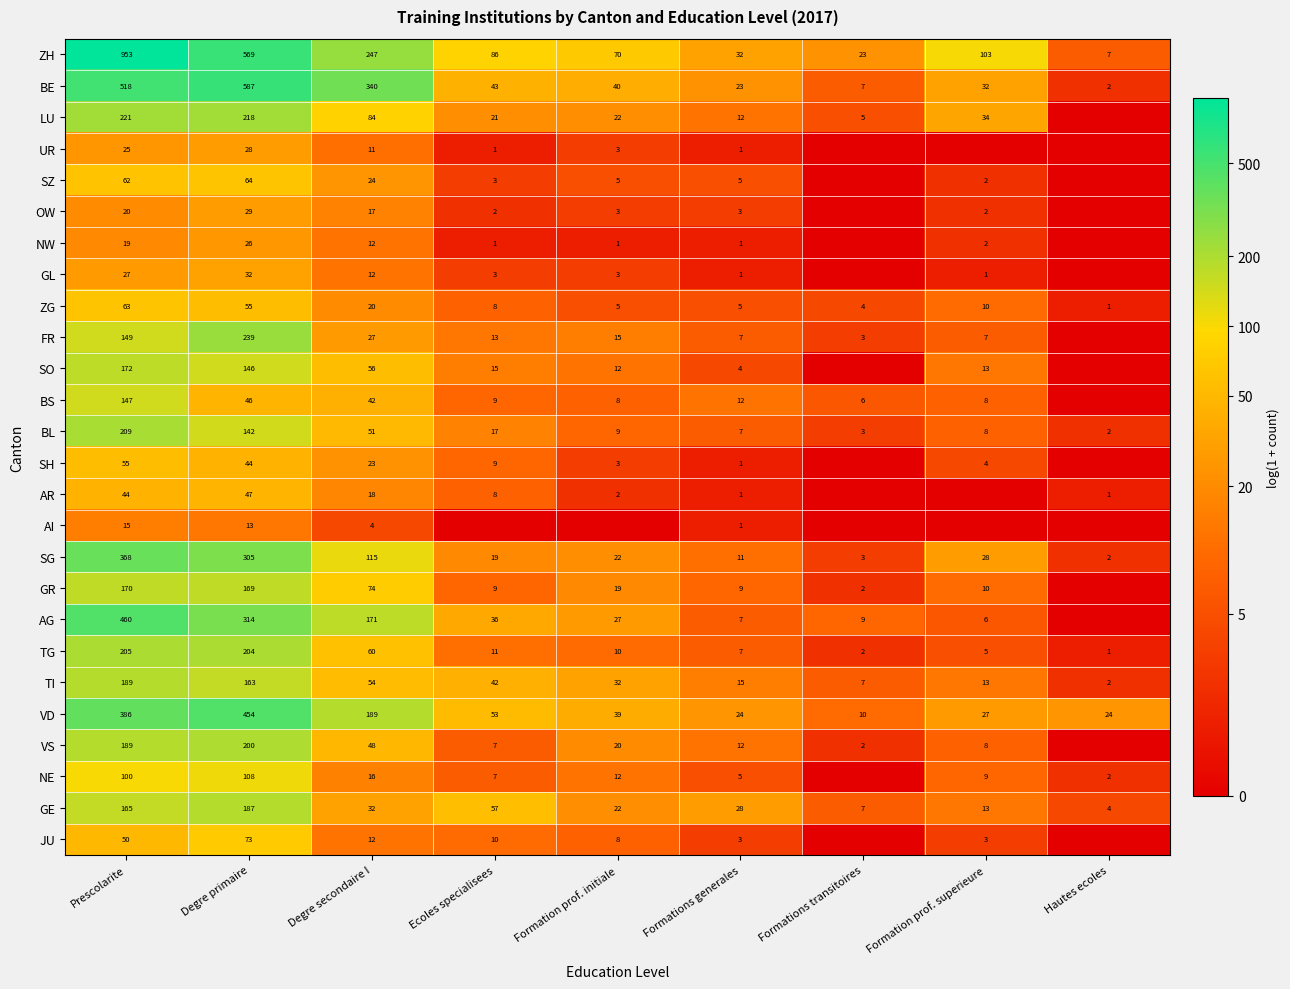

What is the sum of the VD values at Formations generales and Hautes ecoles?

48